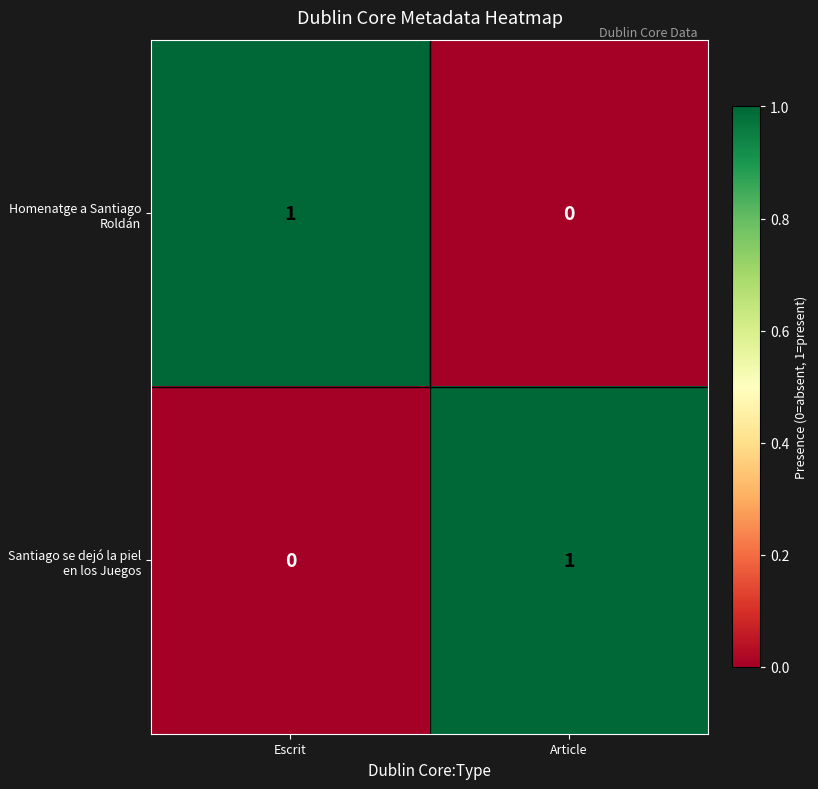

Is the value of Homenatge a Santiago Roldán at Escrit greater than the value of Santiago se dejó la piel en los Juegos at Escrit?

Yes